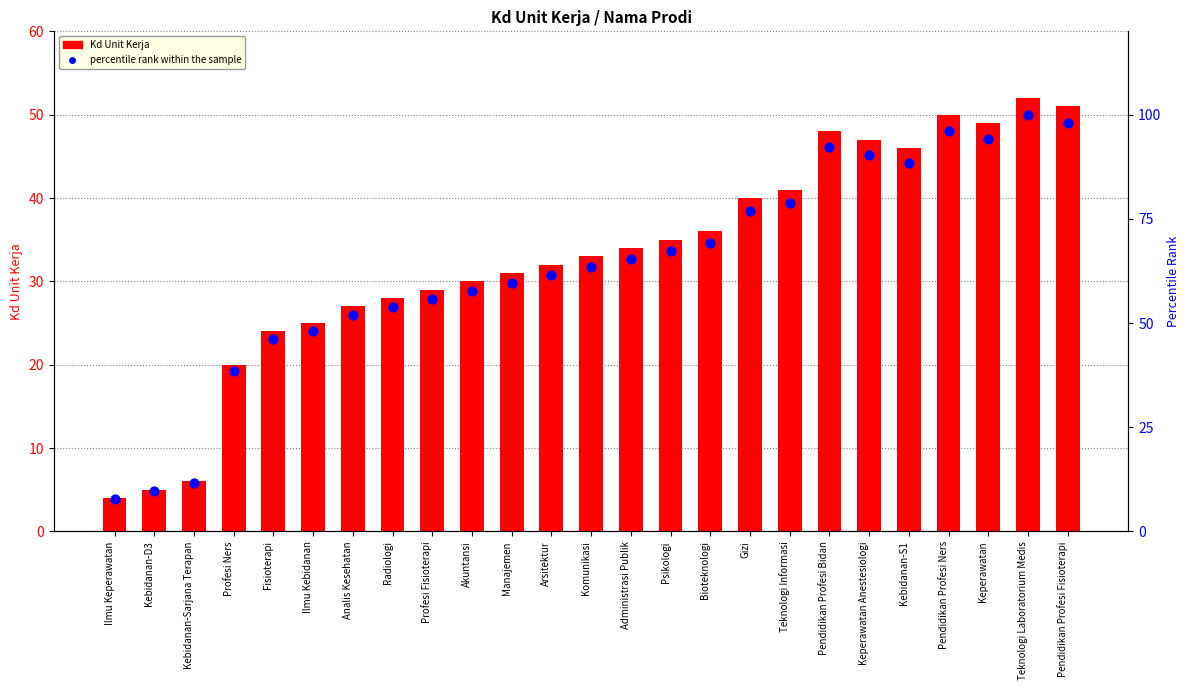

At how many categories does at least one series exceed 76?

9